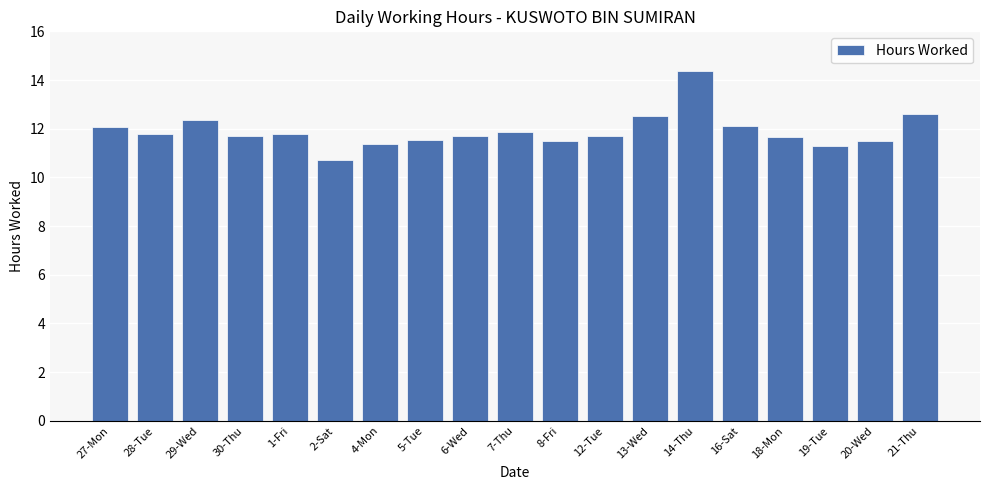

Is it true that the value at 14-Thu is 14.3?

True